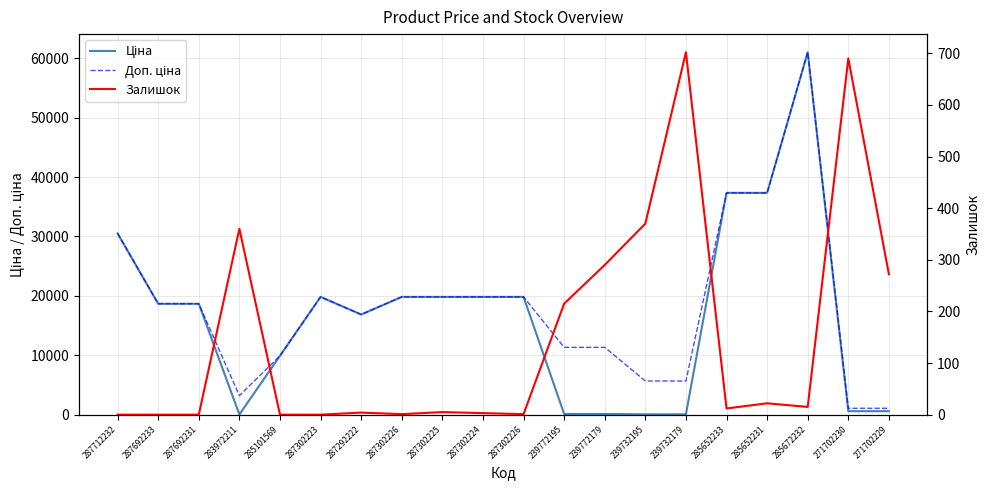

Where is Доп. ціна nearest to the value 31049?

287712232